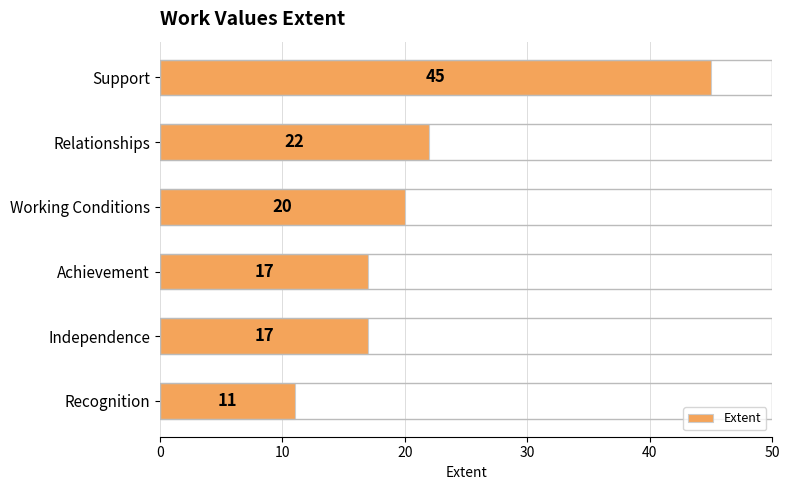

Reading top to bottom, transcribe all the data shown in this chart.

45	22	20	17	17	11